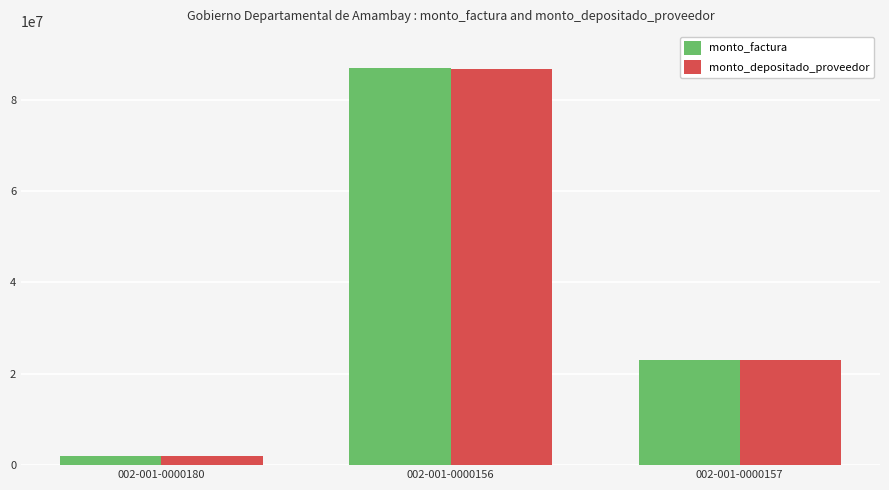

How many data points in monto_depositado_proveedor are less than 22908000?

1